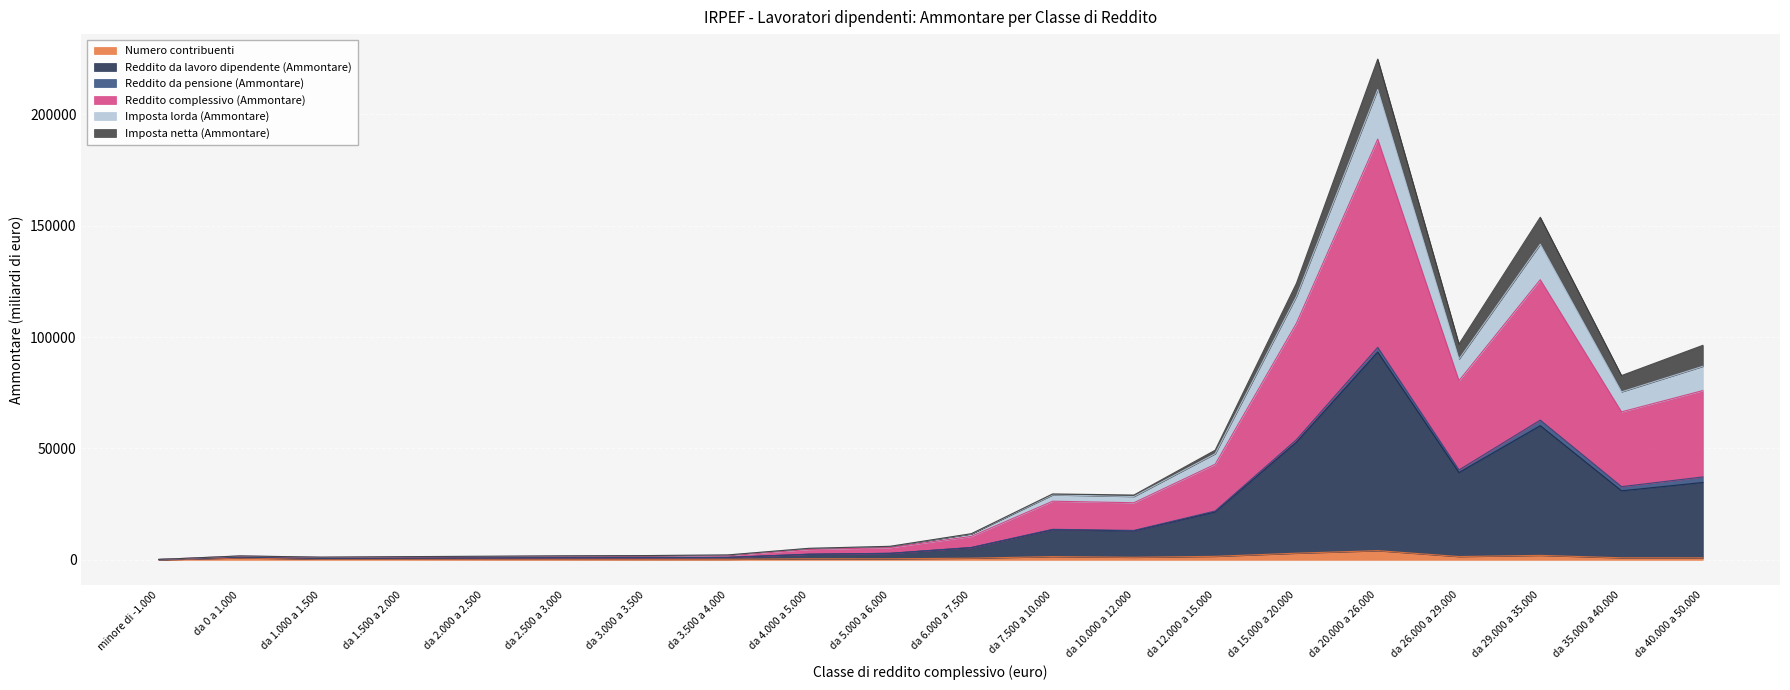

Does the chart display data point markers on the line(s)?

No